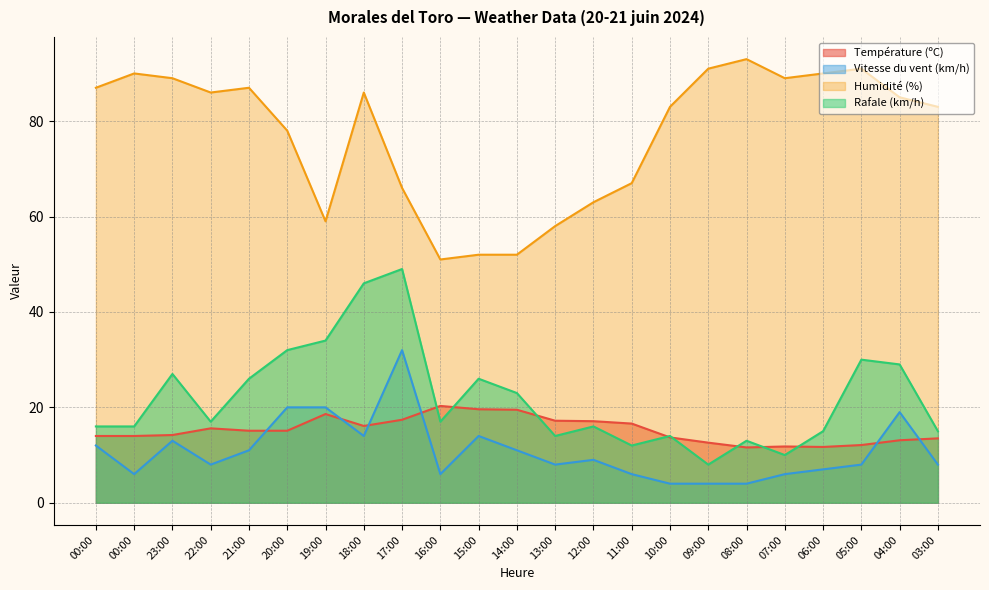

At which category is the sum across all series the highest?

17:00